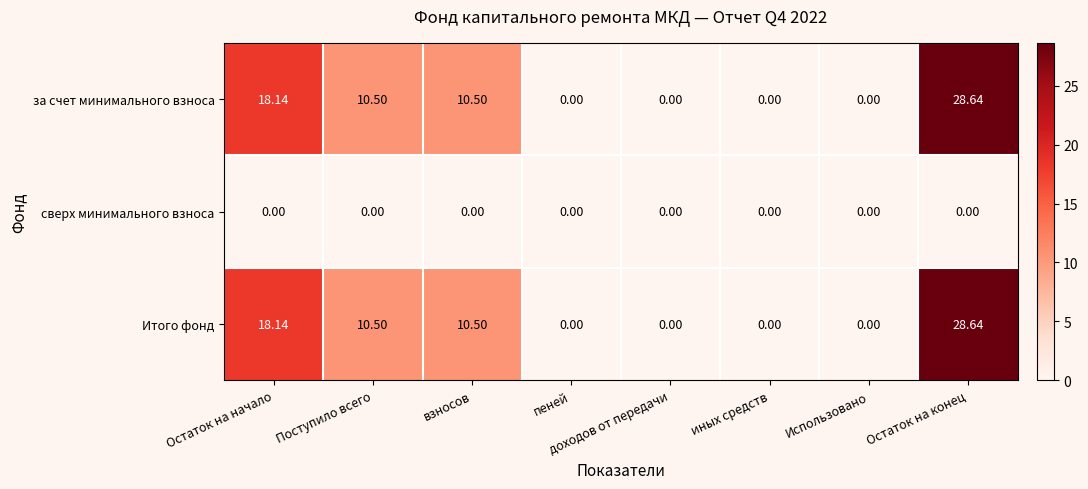

At which category is the sum across all series the highest?

Остаток на конец